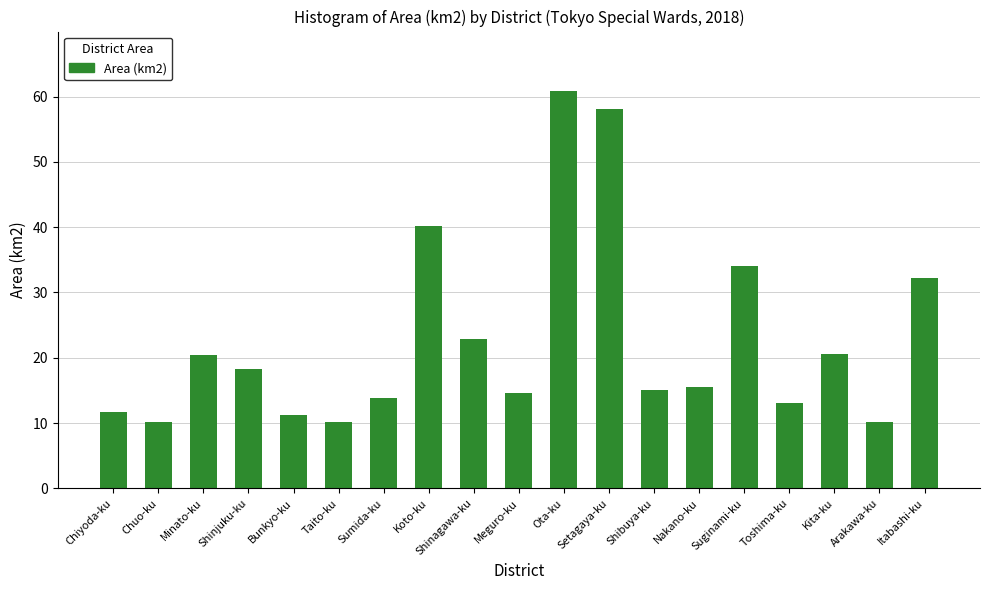

What is the ratio of the value at Arakawa-ku to the value at Shinjuku-ku?

0.6